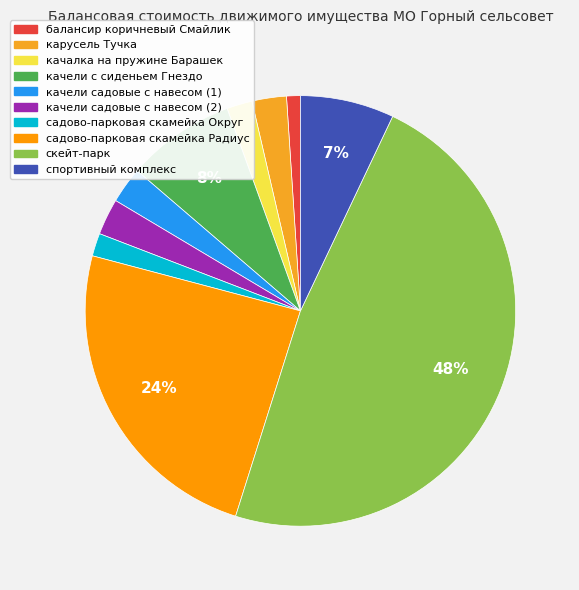

Does садово-парковая скамейка Радиус represent more than half of the total?

No